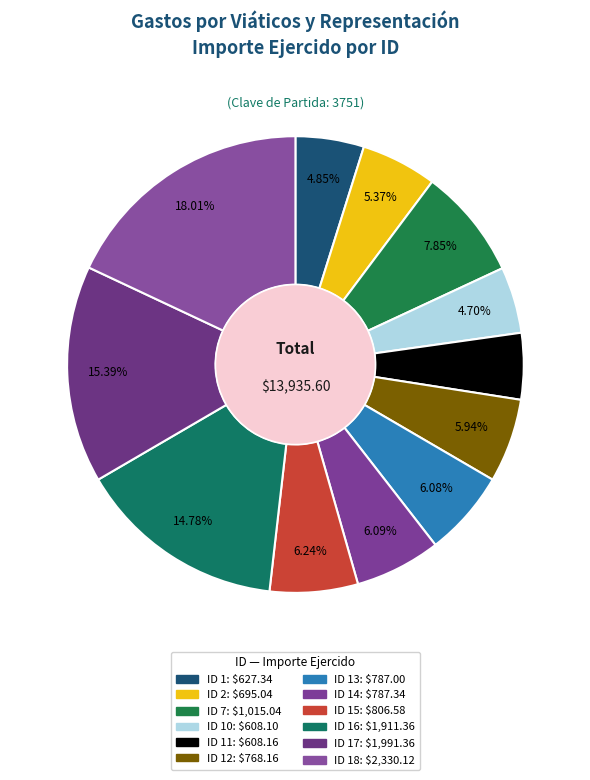

What is the largest slice in the pie chart?

ID 18